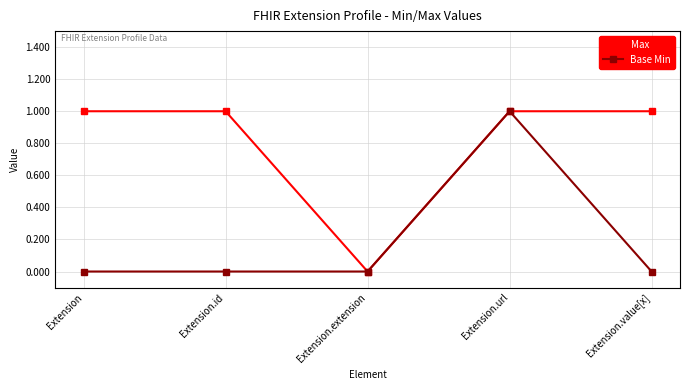

At which category is the sum across all series the highest?

Extension.url